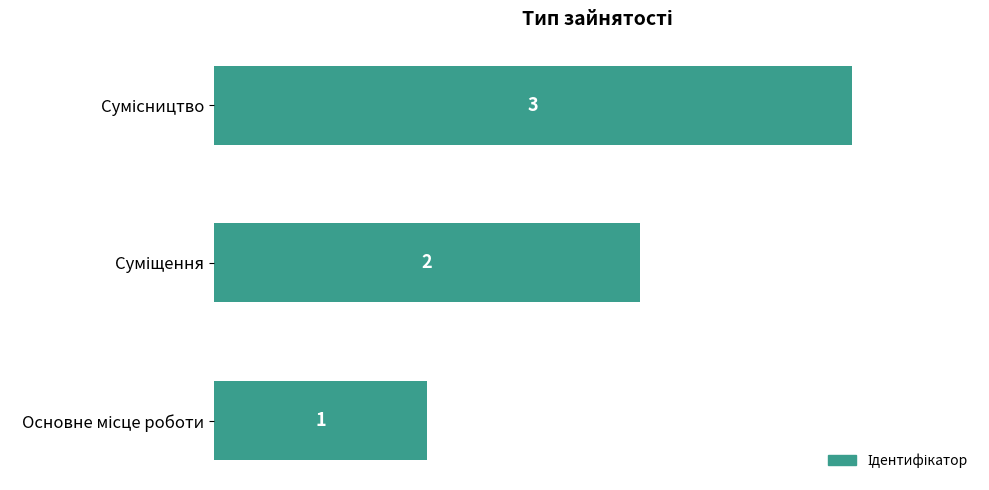

What is the sum of all values?

6